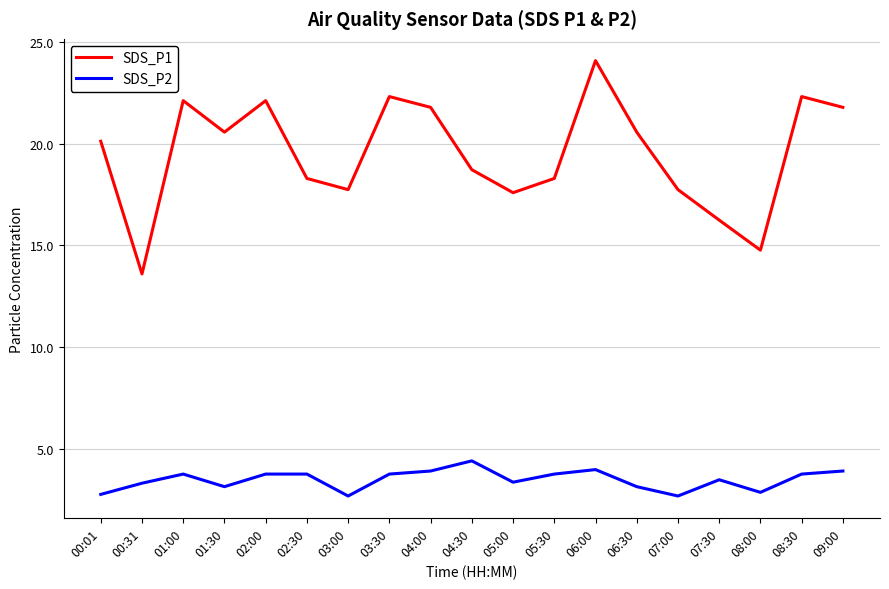

Which series has the largest range (max minus min)?

SDS_P1